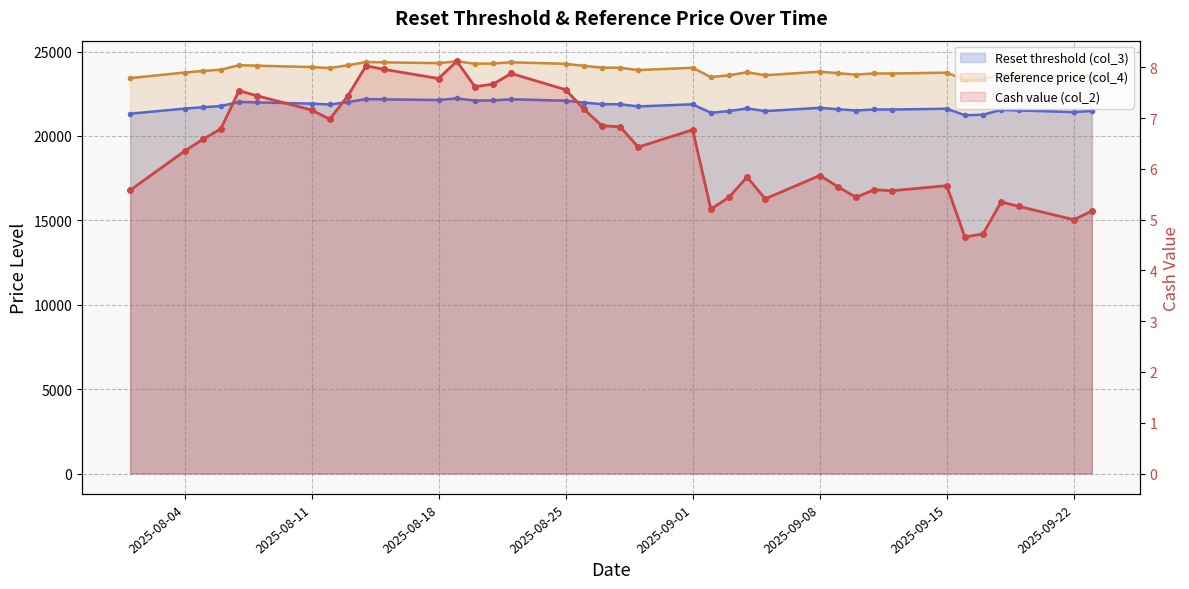

Which series has the largest range (max minus min)?

Reference price (col_4)